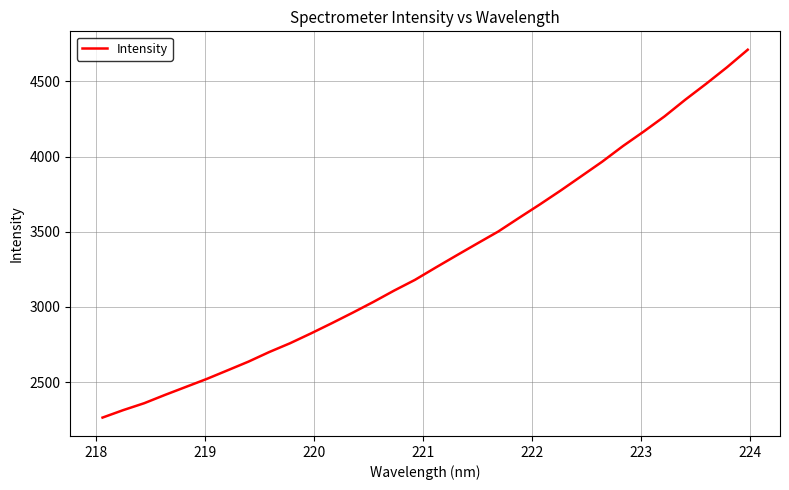

What is the difference between the maximum and minimum values?

2444.8